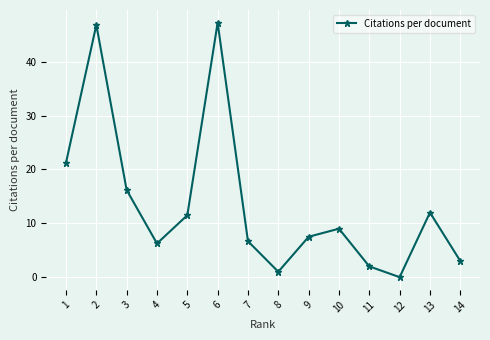

Between 5 and 13, which is larger?

13